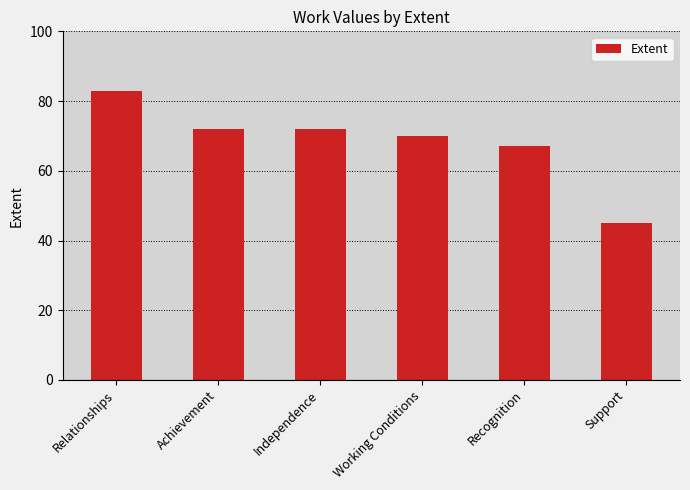

How many data points are less than 72?

3